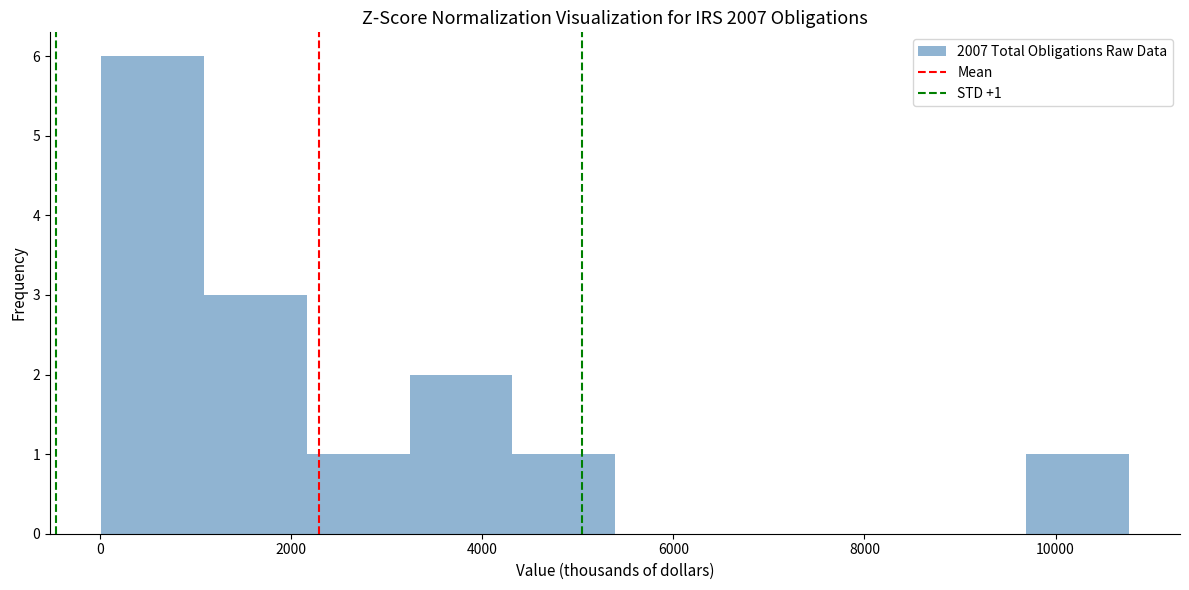

Over which range of the x-axis is the bar tallest?

0 to 1000